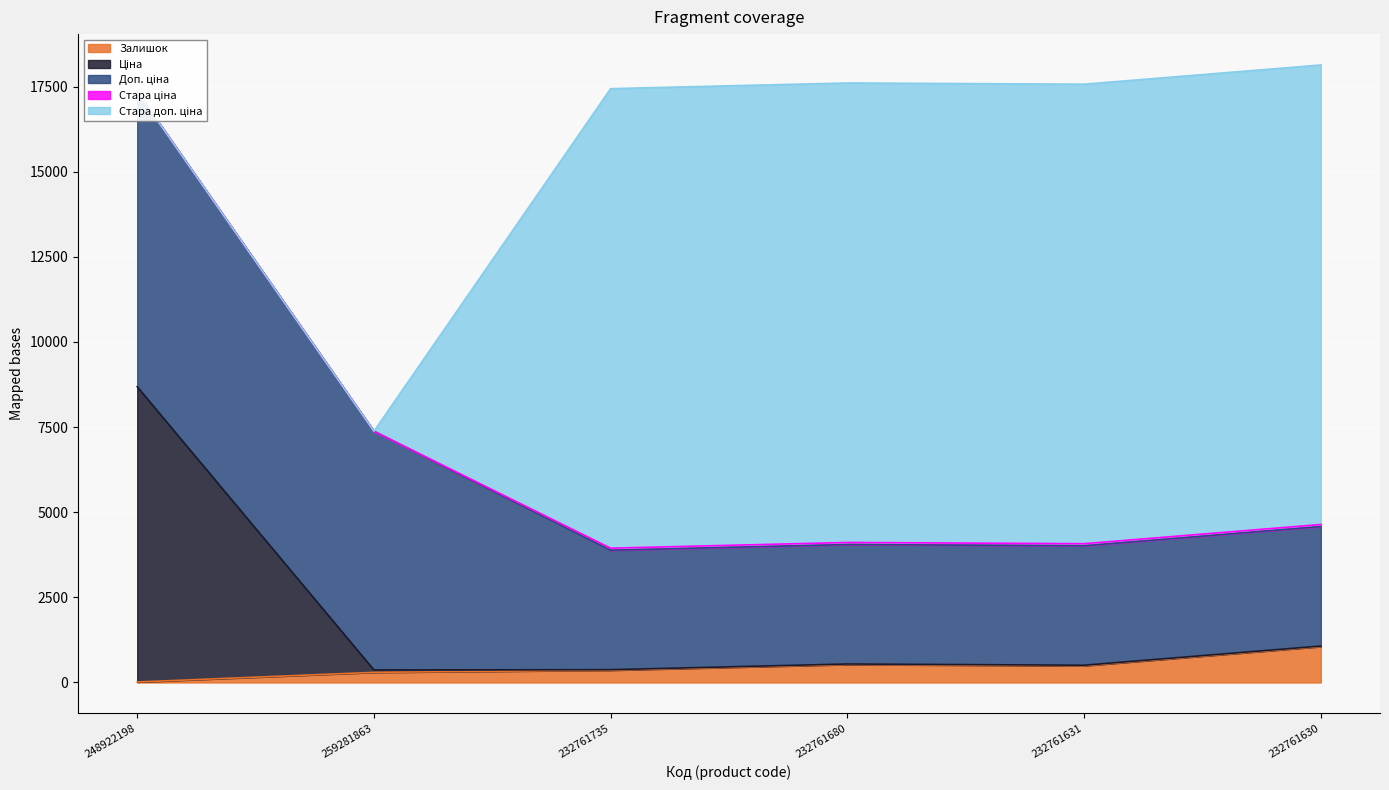

True or false: Стара доп. ціна and Залишок intersect in this chart.

True